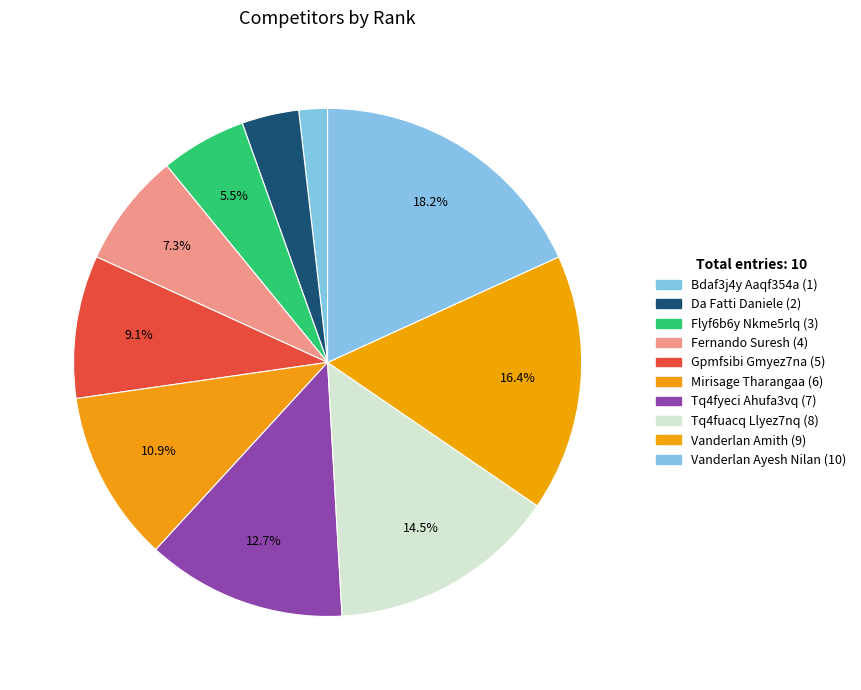

Which slice is the largest?

Vanderlan Ayesh Nilan